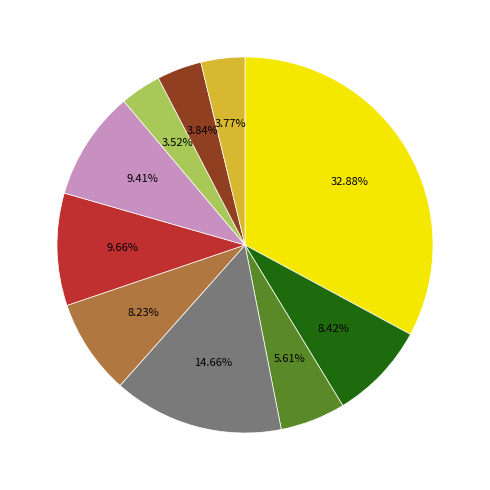

Does any single category account for the majority?

No